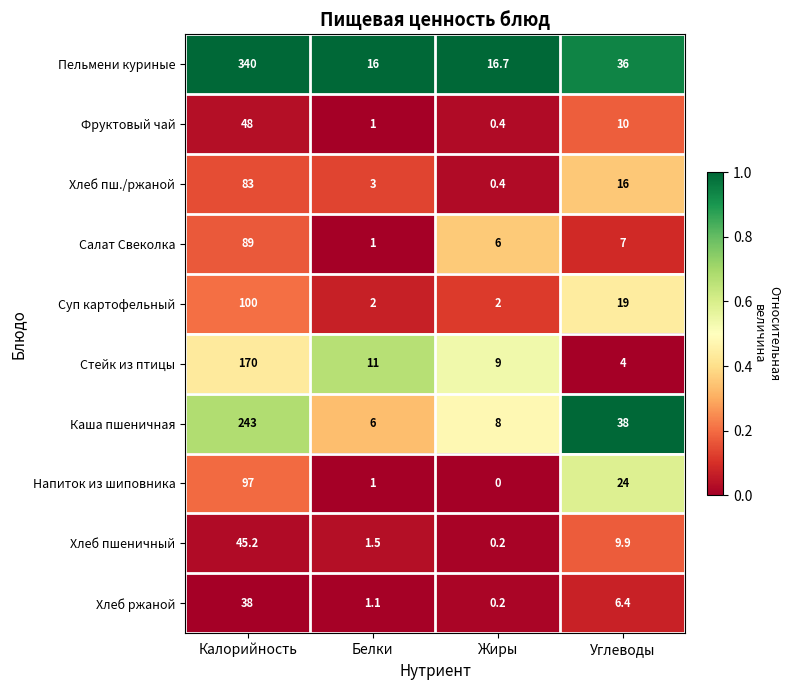

Rank the series by their maximum value, from lowest to highest.

Хлеб ржаной, Хлеб пшеничный, Фруктовый чай, Хлеб пш./ржаной, Салат Свеколка, Напиток из шиповника, Суп картофельный, Стейк из птицы, Каша пшеничная, Пельмени куриные